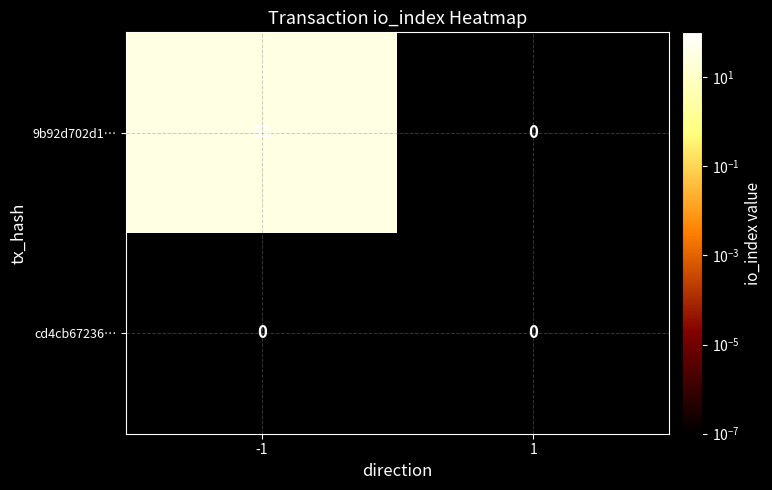

True or false: cd4cb67236… has a value of 0 at -1.

True